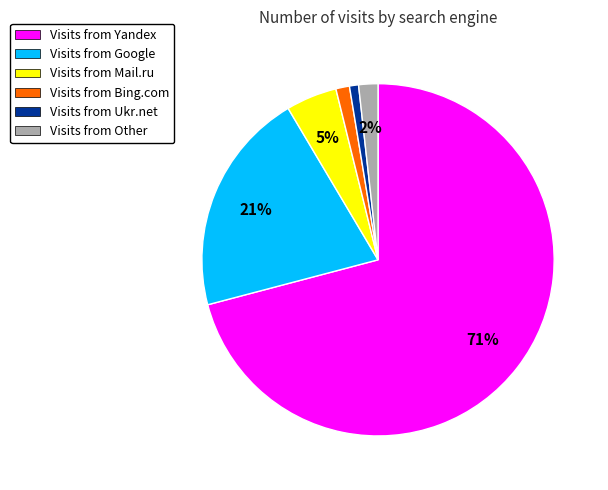

How many segments does this pie chart have?

6